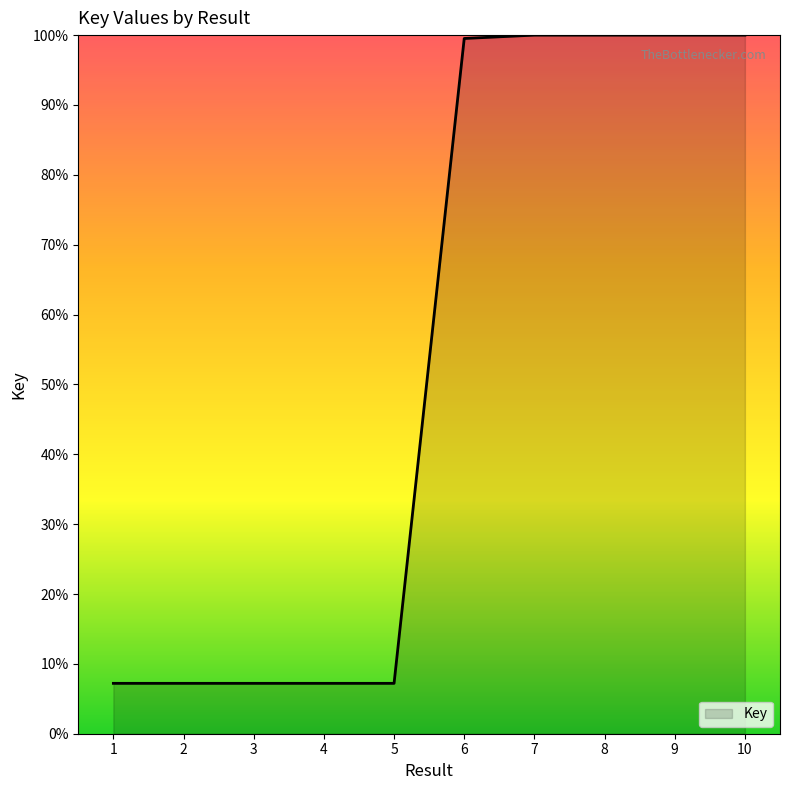

What is the minimum value shown in the chart?

7.2